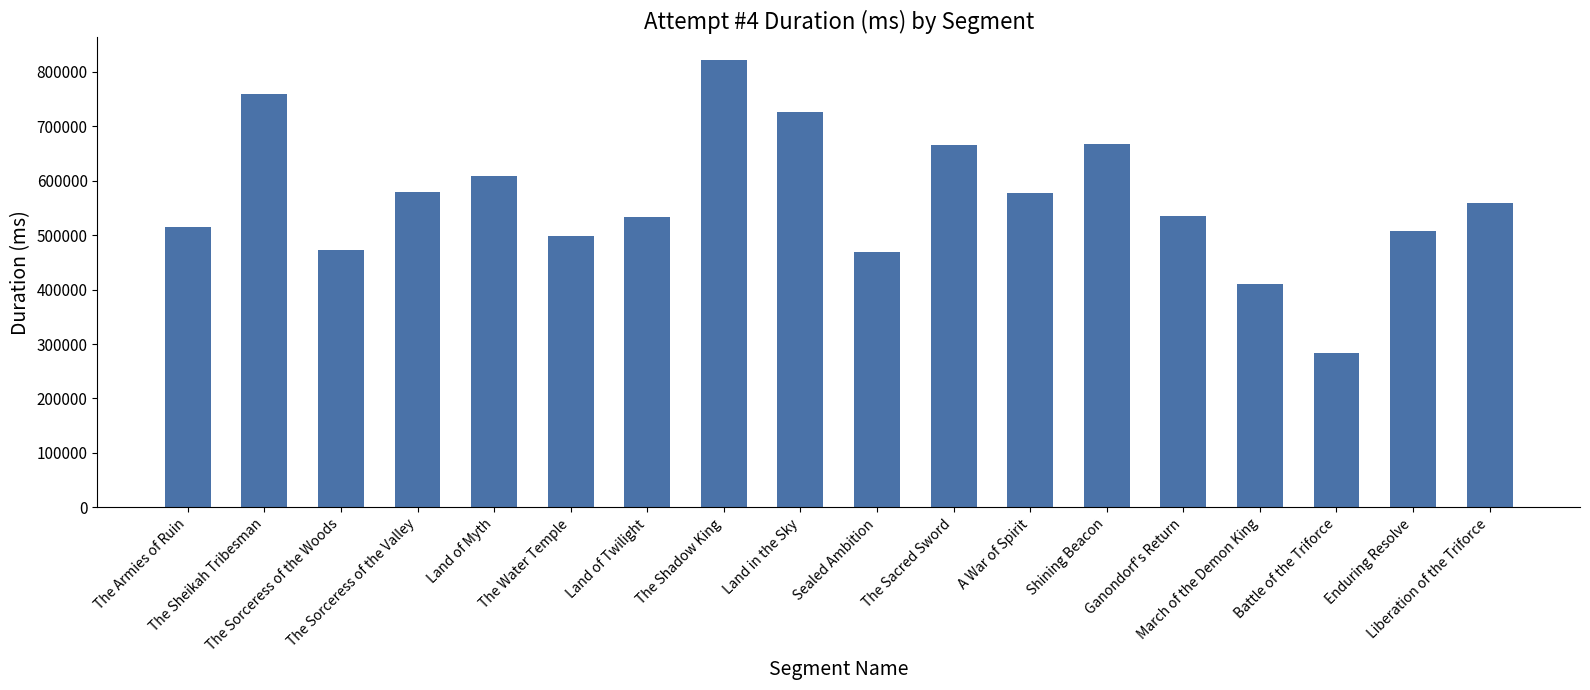

What is the label of the 12th bar from the right?

Land of Twilight